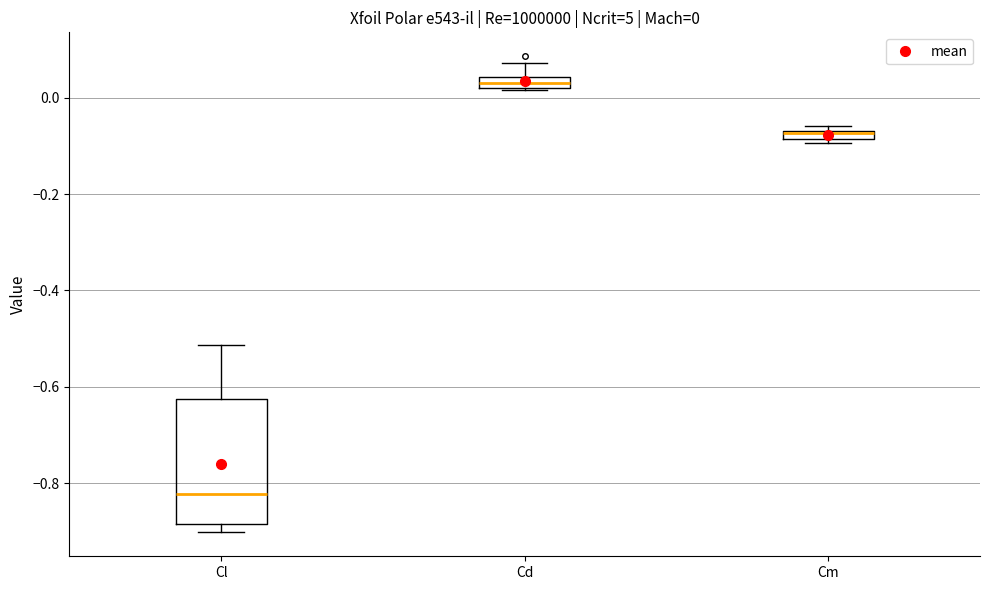

Which box is the tallest, from its lower edge to its upper edge?

Cl